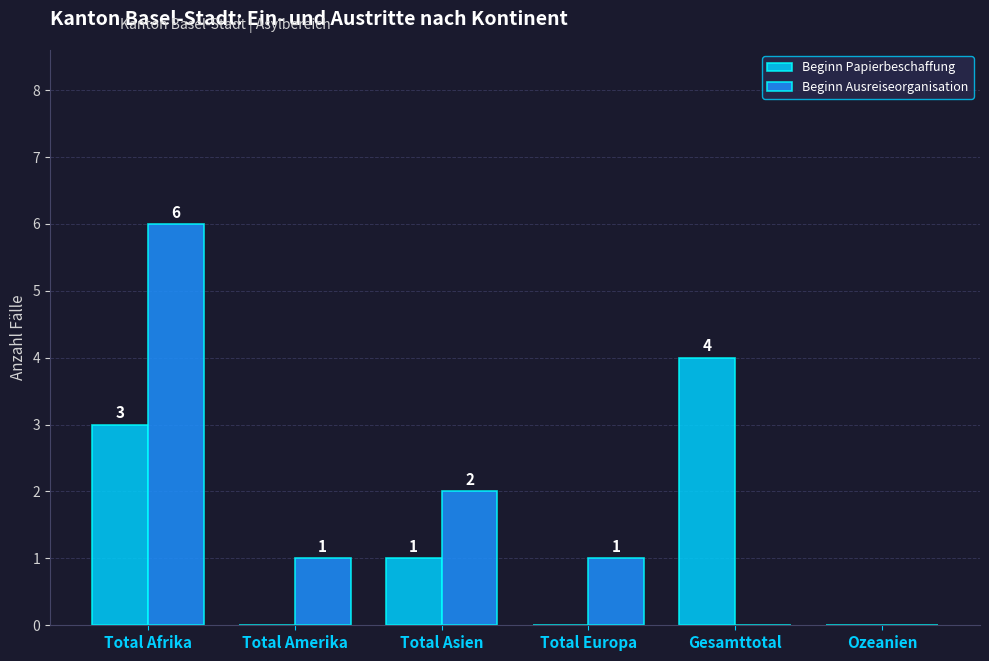

Which series has the largest range (max minus min)?

Beginn Ausreiseorganisation